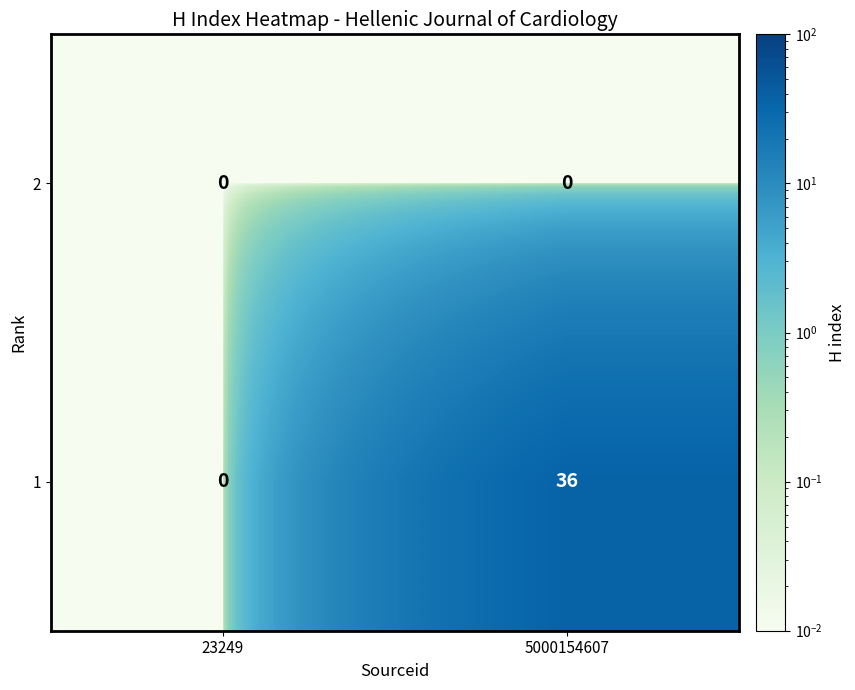

Where is 1 nearest to the value 18?

23249